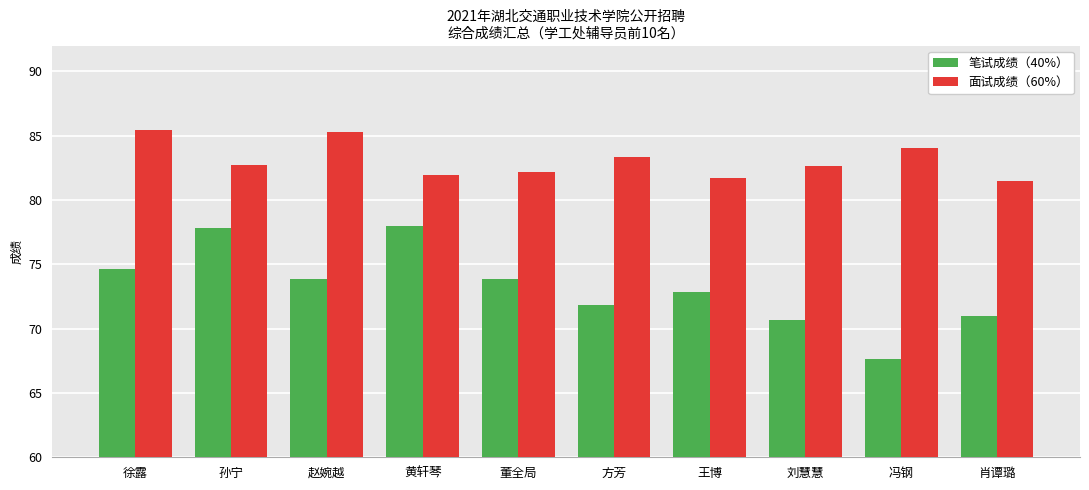

Count the 面试成绩（60%） values in the range 81 to 84.

8